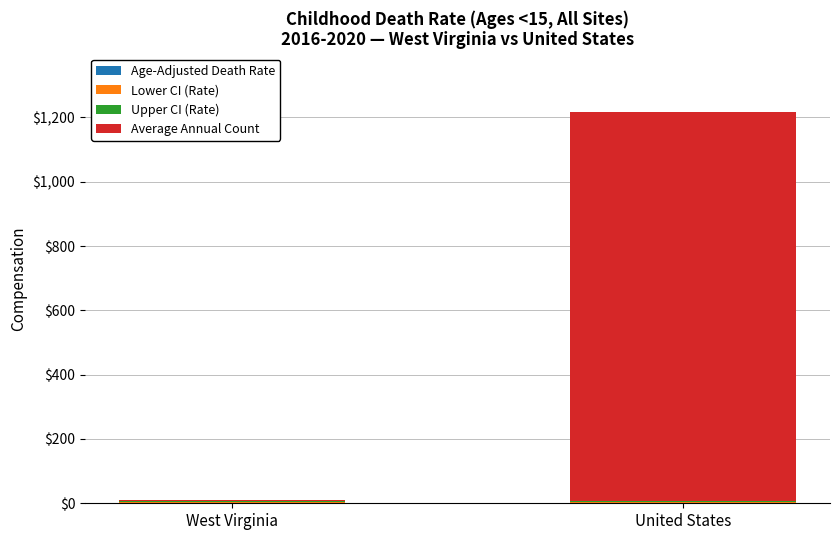

At which category is the sum across all series the highest?

United States